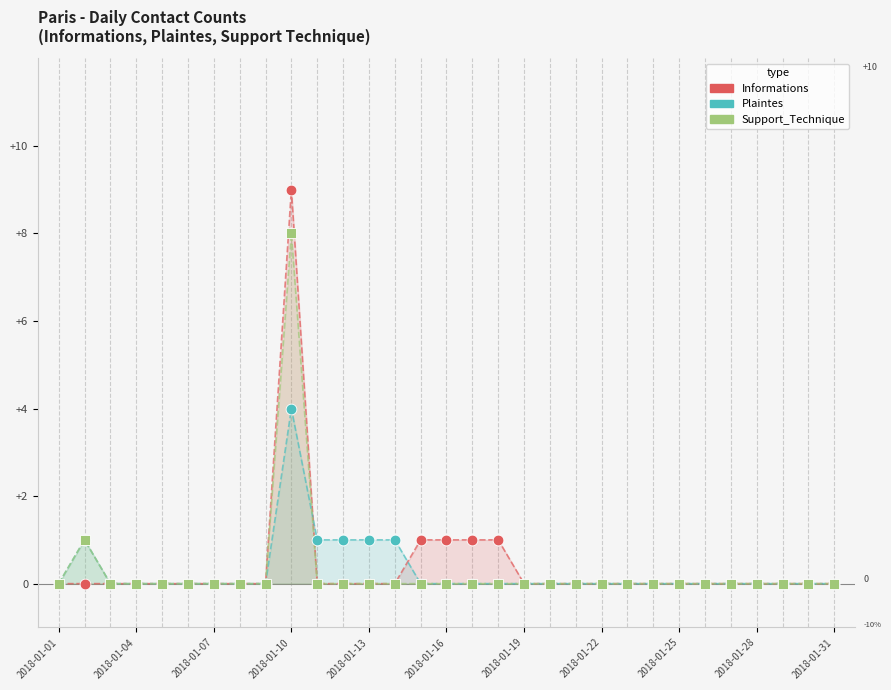

Which series has the largest Y range (max minus min)?

Informations